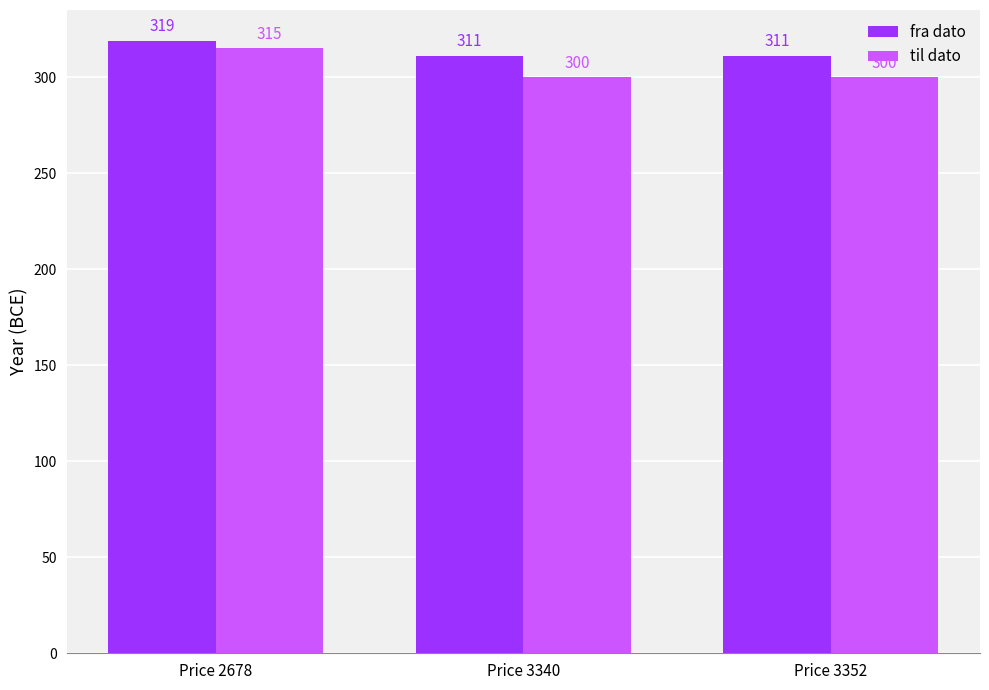

How many fra dato values are between 311 and 319?

3